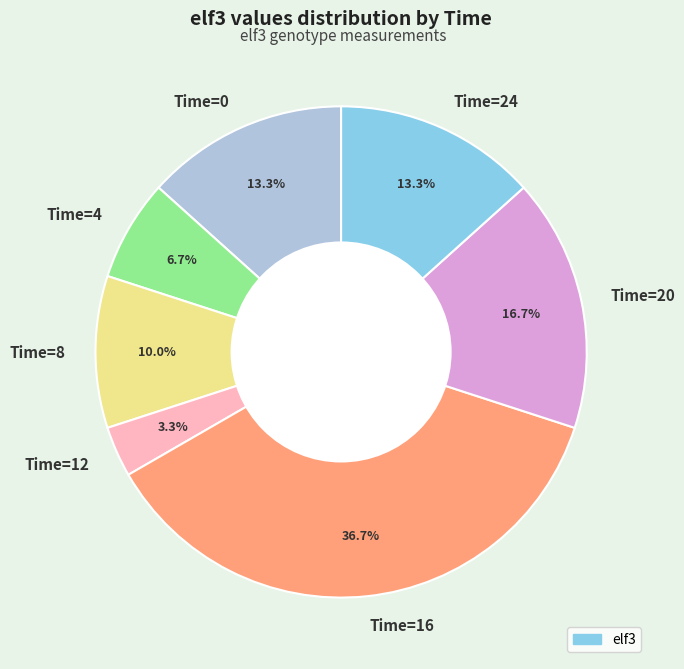

To the nearest percent, what is the average slice percentage?

14%